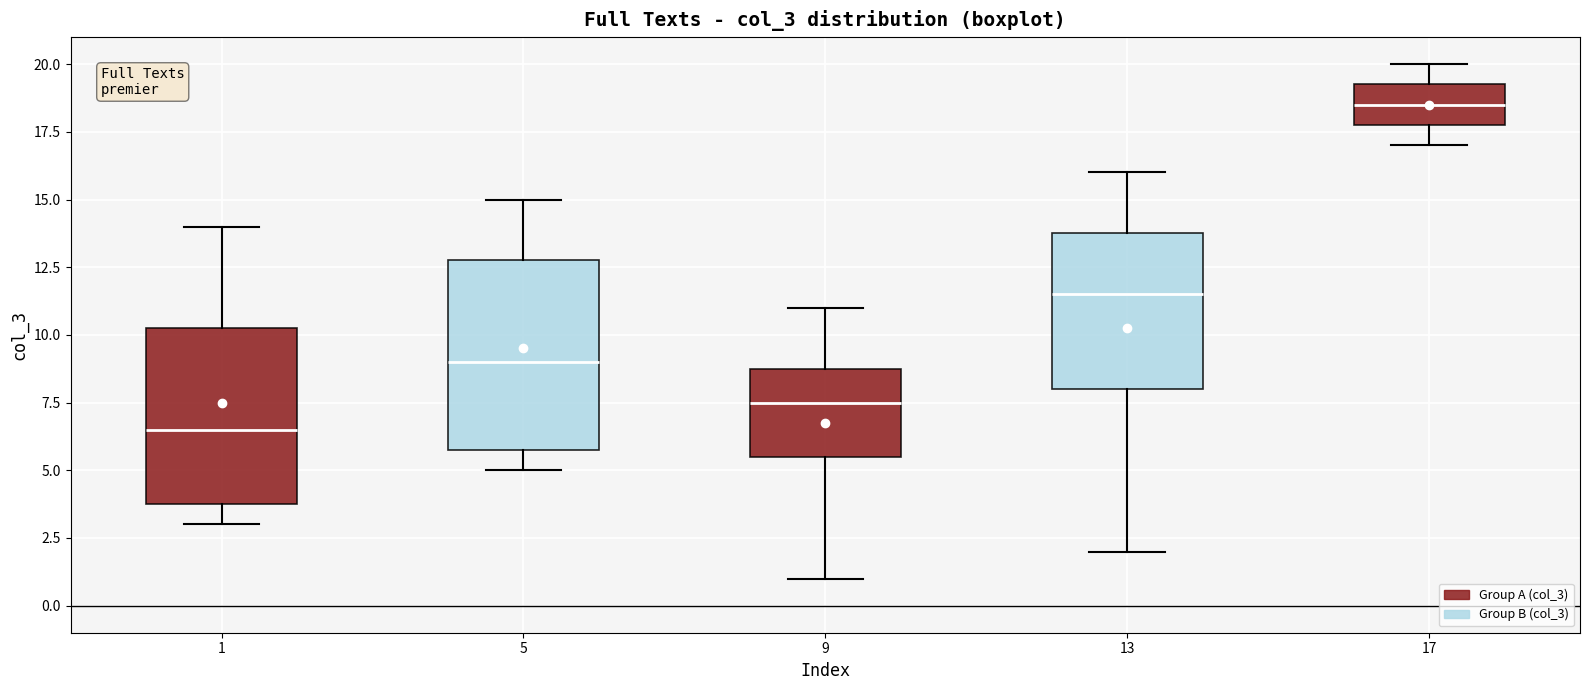

Which box is the tallest, from its lower edge to its upper edge?

5